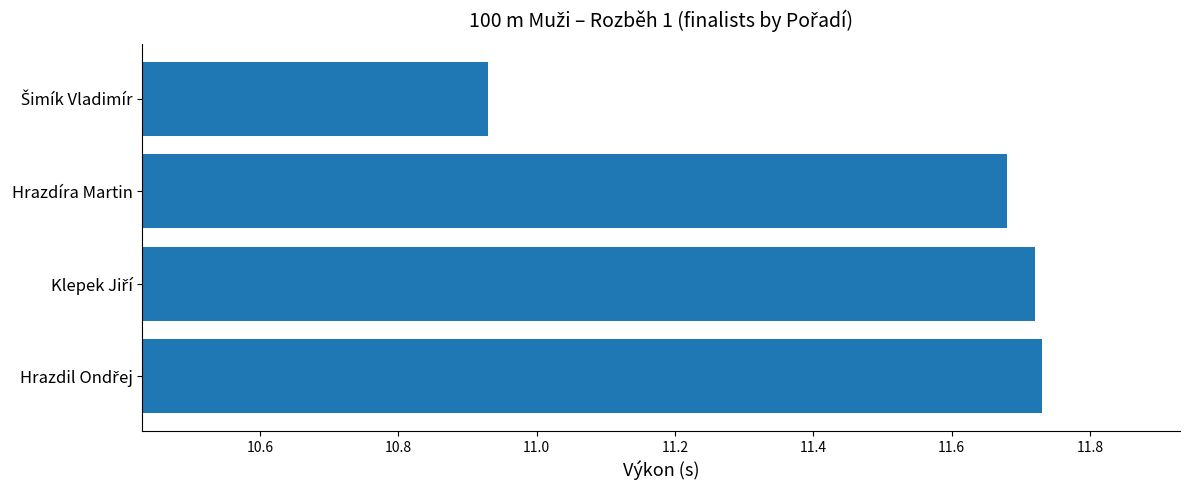

What position from the bottom is Hrazdíra Martin?

3